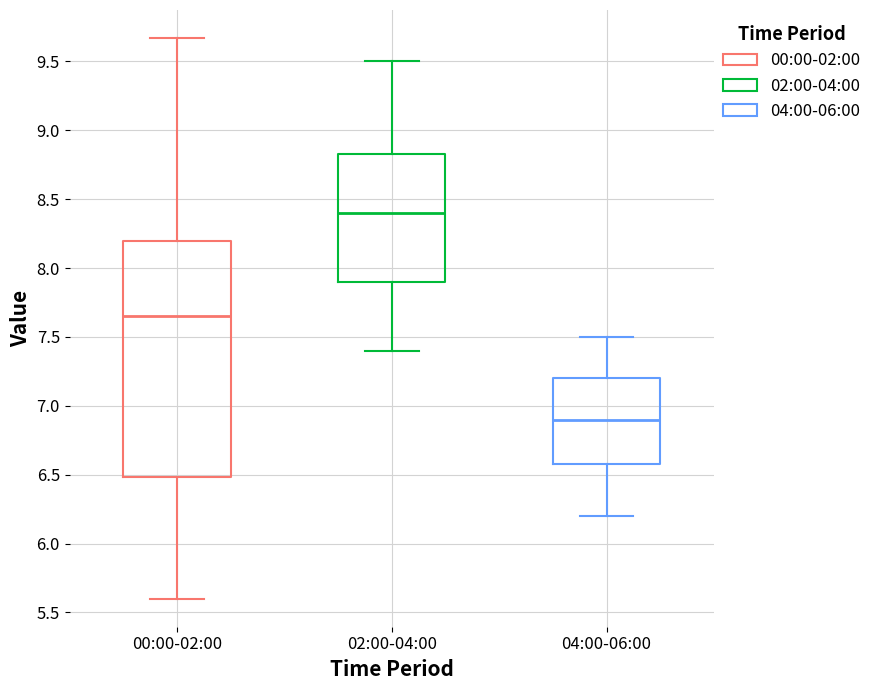

Which box is the tallest, from its lower edge to its upper edge?

00:00-02:00